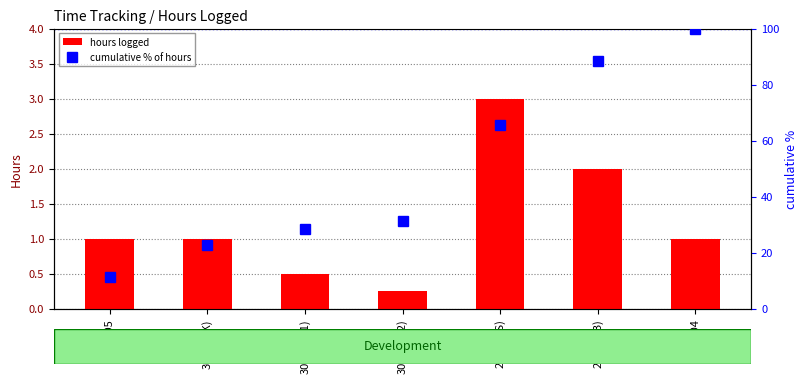

Reading right to left, transcribe all the data shown in this chart.

hours logged: 22.04=1.0	29.04(JB)=2.0	29.04(AS)=3.0	30.04(JB2)=0.2	30.04(JB1)=0.5	30.04(PK)=1.0	06.05=1.0
cumulative % of hours: 22.04=100.0	29.04(JB)=88.6	29.04(AS)=65.7	30.04(JB2)=31.4	30.04(JB1)=28.6	30.04(PK)=22.9	06.05=11.4